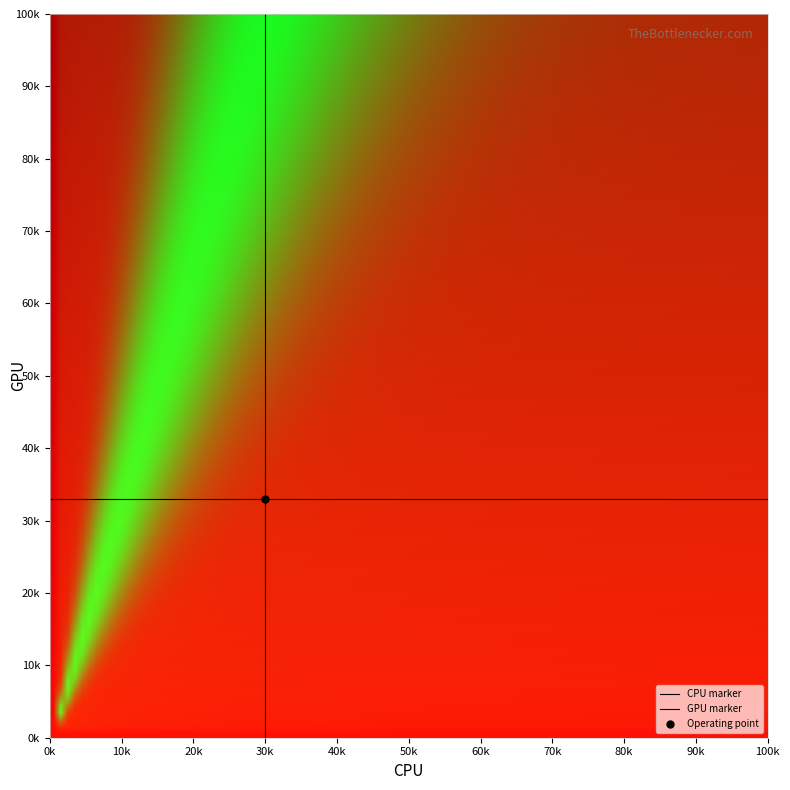

Which series has the widest spread of values?

CPU marker